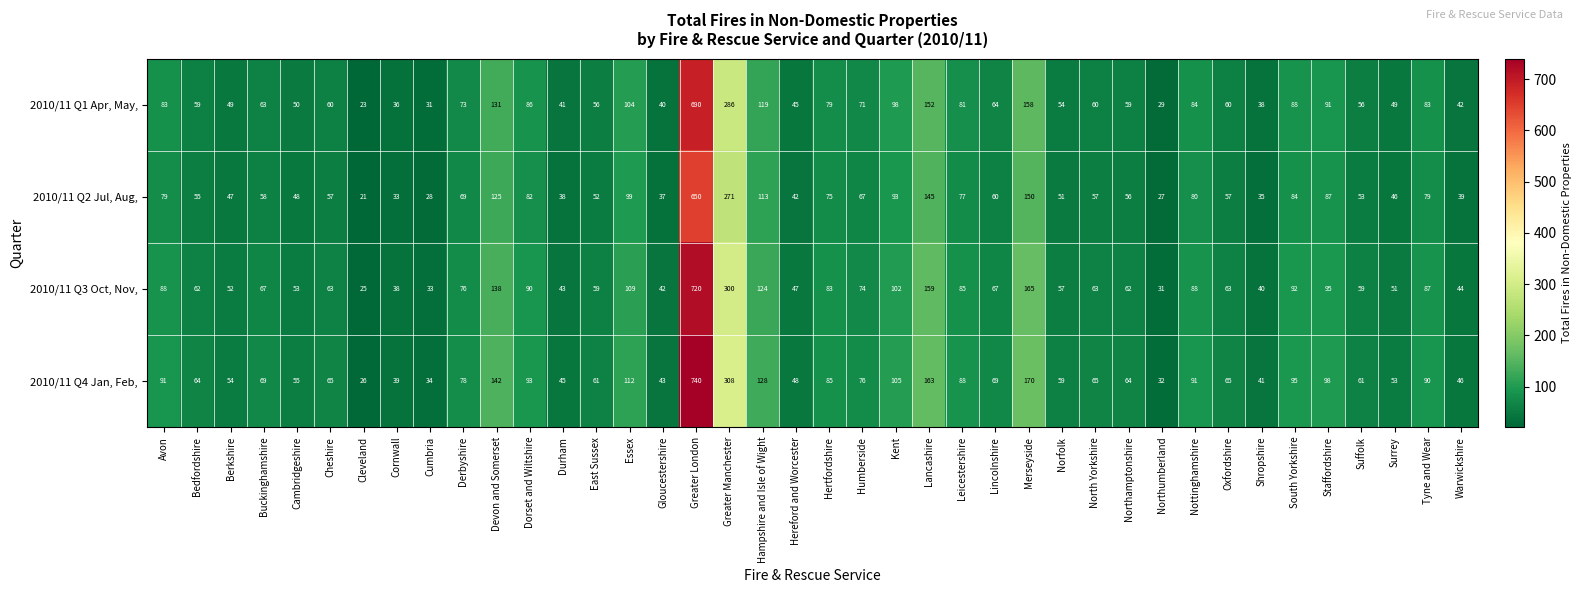

What is the lowest value of the 2010/11 Q3 Oct, Nov, series?

25